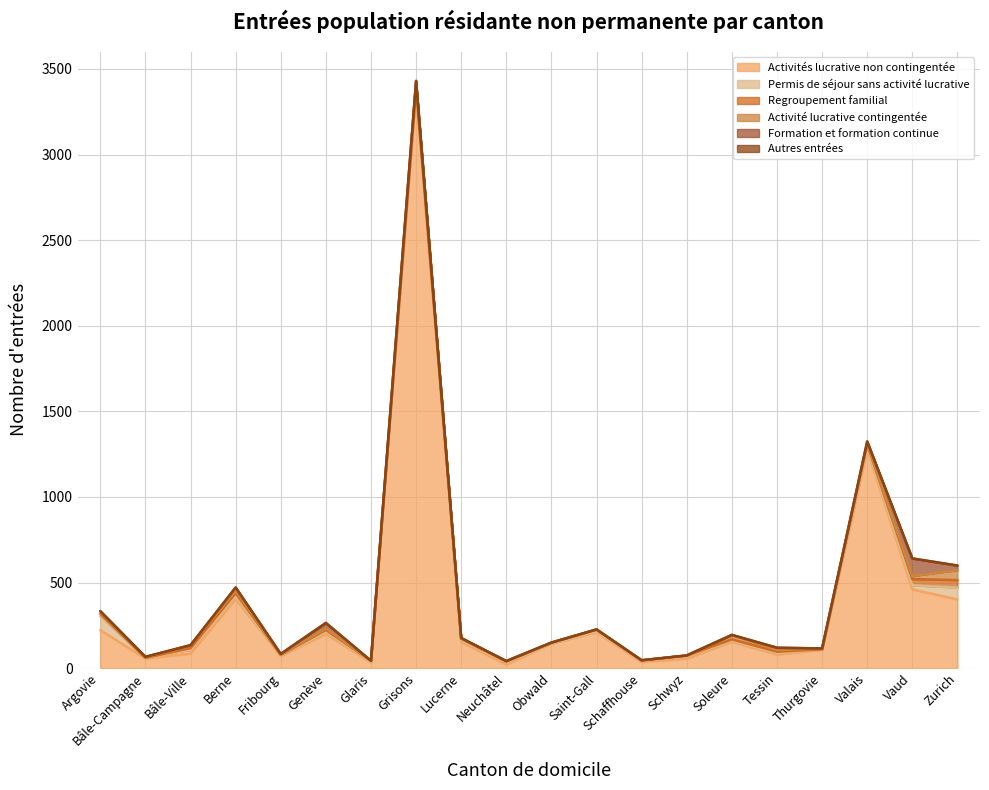

Which series has the widest spread of values?

Activités lucrative non contingentée